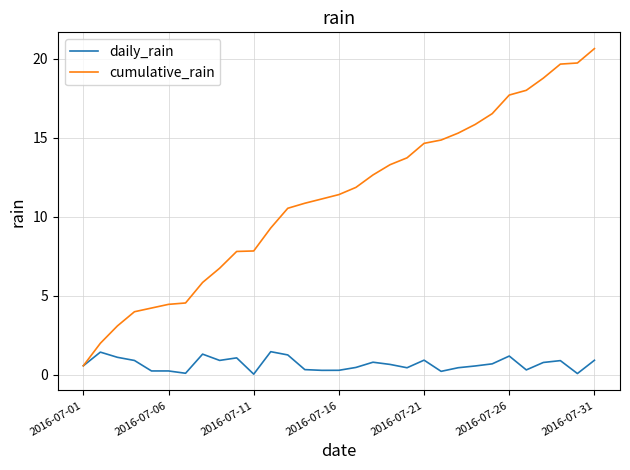

What is the difference between the maximum and minimum values in the daily_rain series?

1.4